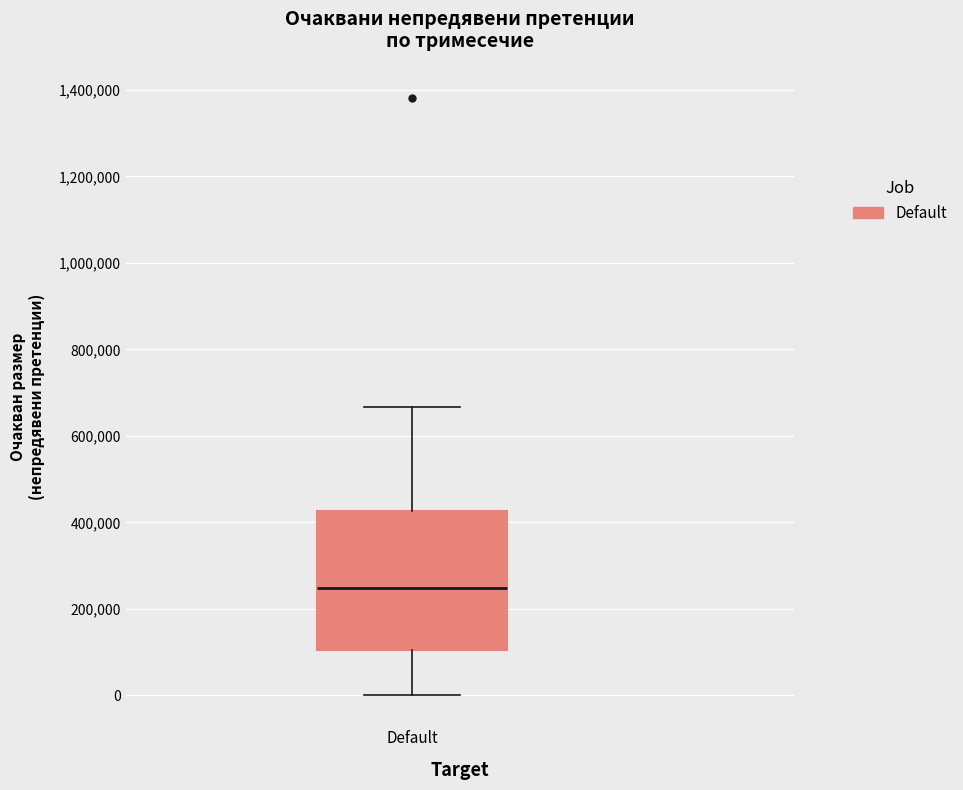

Transcribe this box plot: give where the median line is, the range the box spans, and where the two whiskers end, as read against the y-axis. The values are not printed on the chart, so give them approximately, as read against the axis.

median 240000, box 100000 to 420000, whiskers 0 to 660000